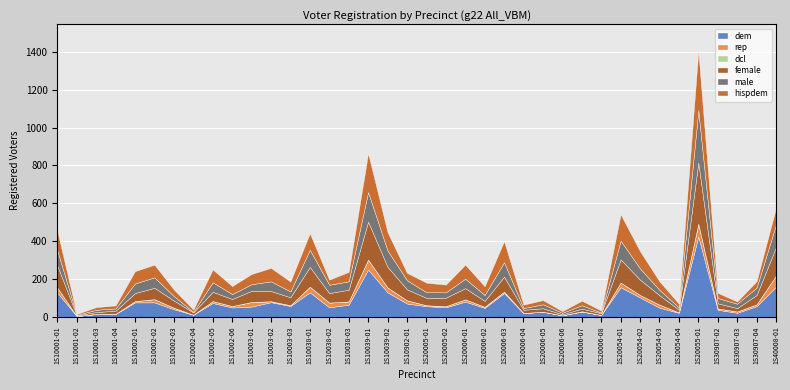

What is the label of the 34th point from the right?

1S10002-01